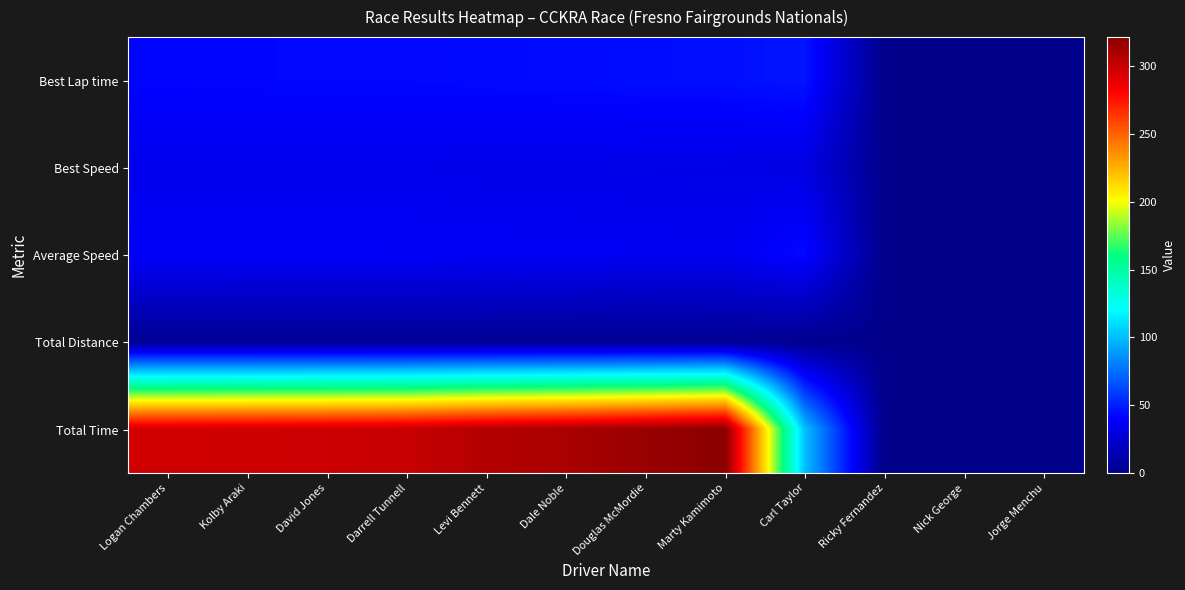

Reading left to right, transcribe all the data shown in this chart.

Best Lap time: Logan Chambers=41.8	Kolby Araki=42.0	David Jones=42.1	Darrell Tunnell=42.1	Levi Bennett=43.2	Dale Noble=43.4	Douglas McMordie=44.4	Marty Kamimoto=44.8	Carl Taylor=46.8	Ricky Fernandez=0.0	Nick George=0.0	Jorge Menchu=0.0
Best Speed: Logan Chambers=34.4	Kolby Araki=34.3	David Jones=34.2	Darrell Tunnell=34.2	Levi Bennett=33.3	Dale Noble=33.2	Douglas McMordie=32.4	Marty Kamimoto=32.1	Carl Taylor=30.8	Ricky Fernandez=0.0	Nick George=0.0	Jorge Menchu=0.0
Average Speed: Logan Chambers=38.8	Kolby Araki=38.7	David Jones=38.6	Darrell Tunnell=38.4	Levi Bennett=37.5	Dale Noble=37.1	Douglas McMordie=36.5	Marty Kamimoto=35.8	Carl Taylor=43.1	Ricky Fernandez=0.0	Nick George=0.0	Jorge Menchu=0.0
Total Distance: Logan Chambers=3.2	Kolby Araki=3.2	David Jones=3.2	Darrell Tunnell=3.2	Levi Bennett=3.2	Dale Noble=3.2	Douglas McMordie=3.2	Marty Kamimoto=3.2	Carl Taylor=1.2	Ricky Fernandez=0.0	Nick George=0.0	Jorge Menchu=0.0
Total Time: Logan Chambers=297.0	Kolby Araki=297.8	David Jones=298.7	Darrell Tunnell=300.3	Levi Bennett=306.9	Dale Noble=310.5	Douglas McMordie=315.9	Marty Kamimoto=321.4	Carl Taylor=100.3	Ricky Fernandez=0.0	Nick George=0.0	Jorge Menchu=0.0